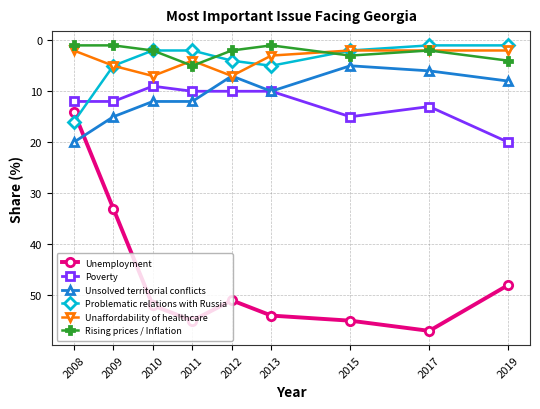

What is the total value across all series at 2017?

81